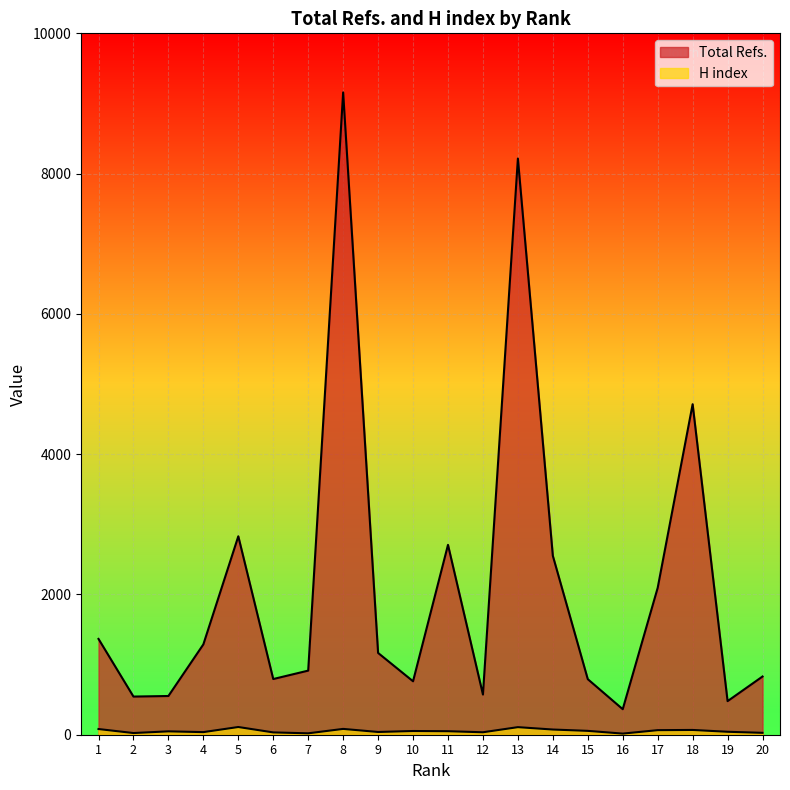

Which series has the largest total across all categories?

Total Refs.